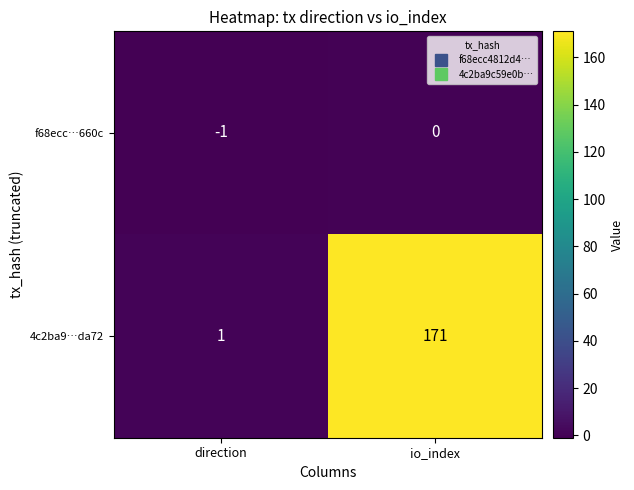

What is the difference between the highest and lowest values at io_index?

171